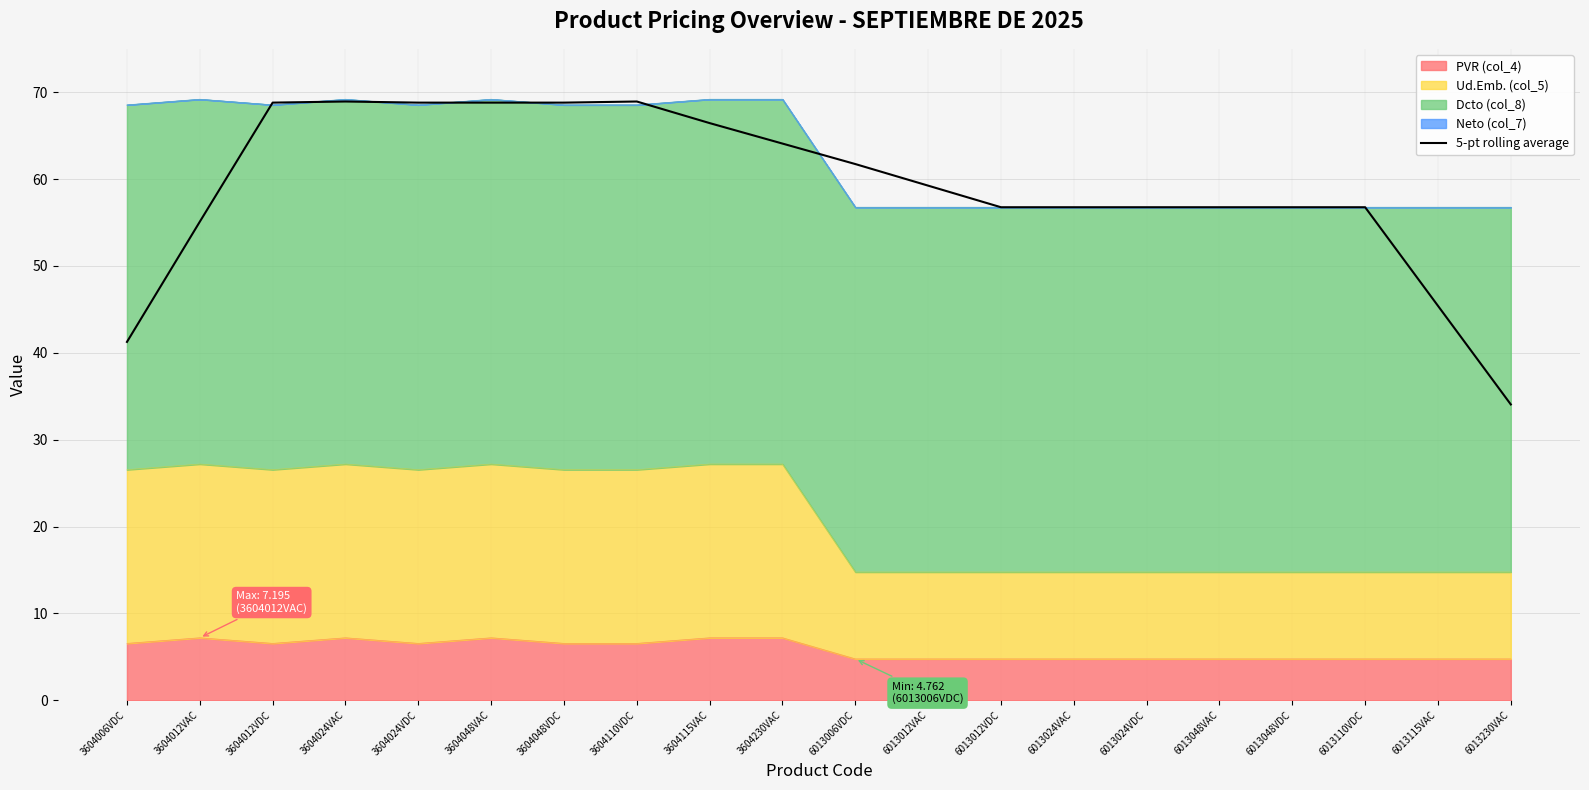

Count the number of categories in the chart.

20